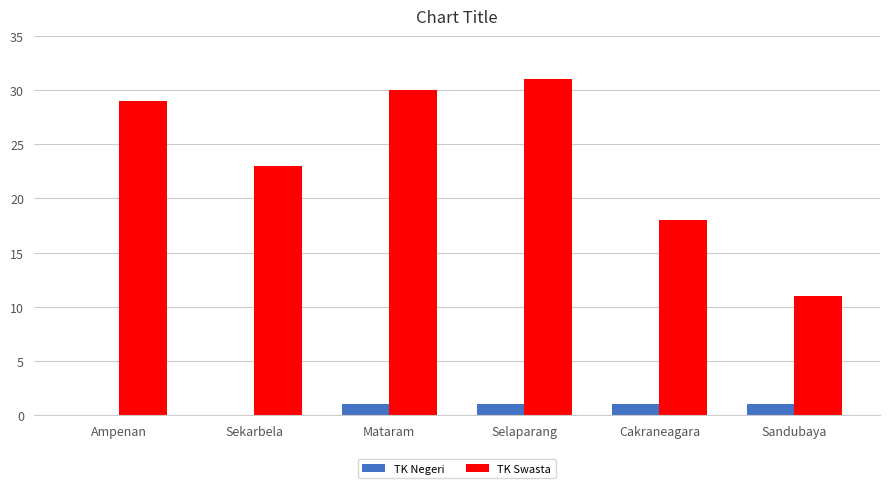

Which series changed the most between Selaparang and Sandubaya?

TK Swasta